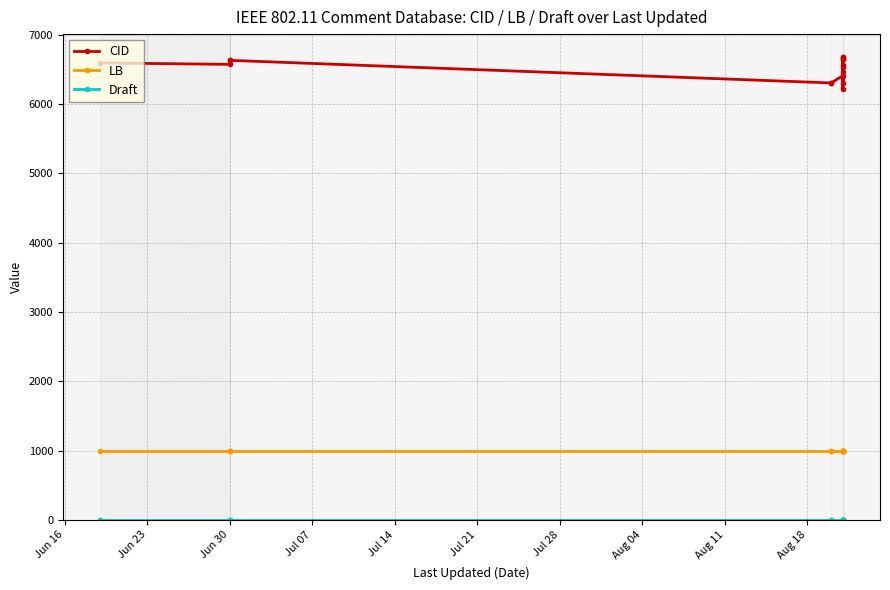

List the series in order of their overall mean, highest first.

CID, LB, Draft